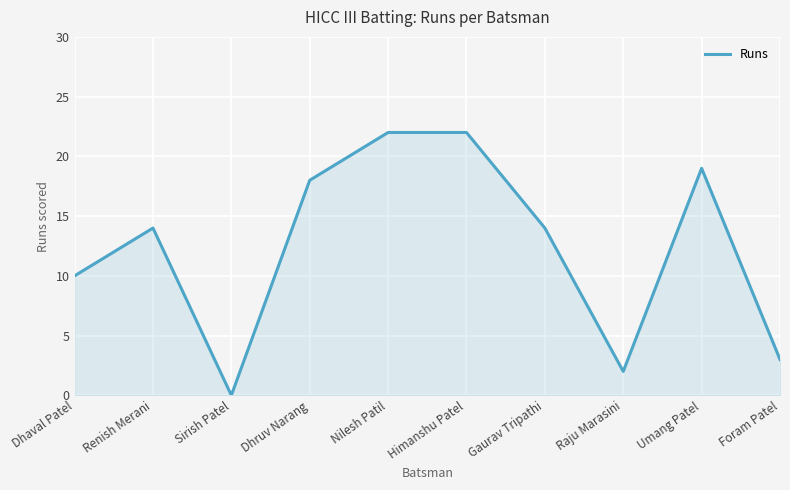

What is the average value?

12